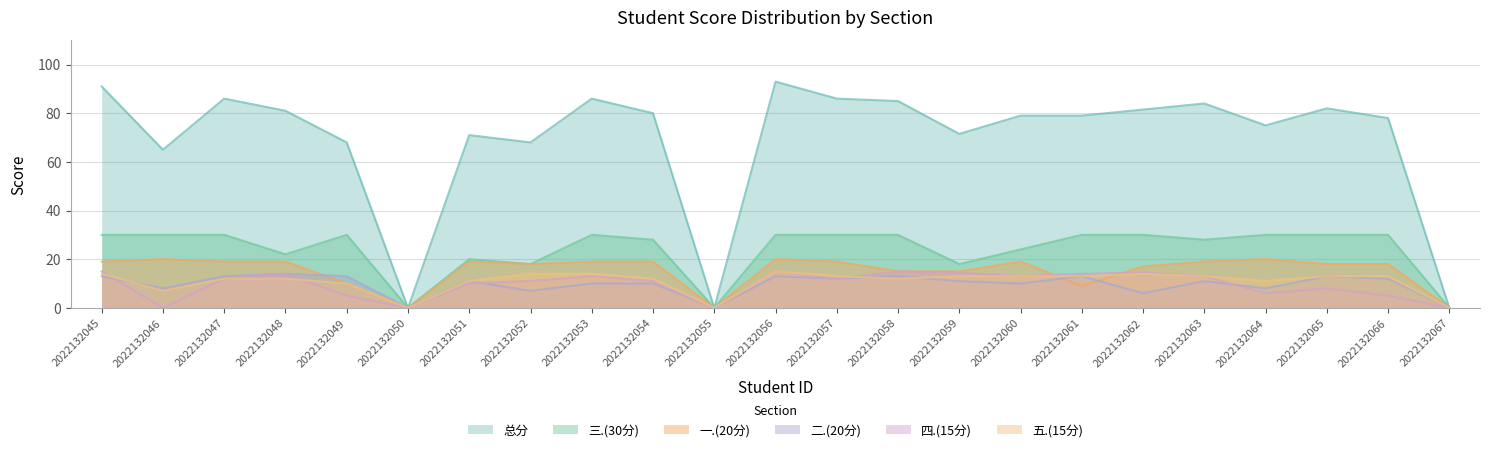

True or false: 二.(20分) has a value of 4.4 at 2022132056.

False